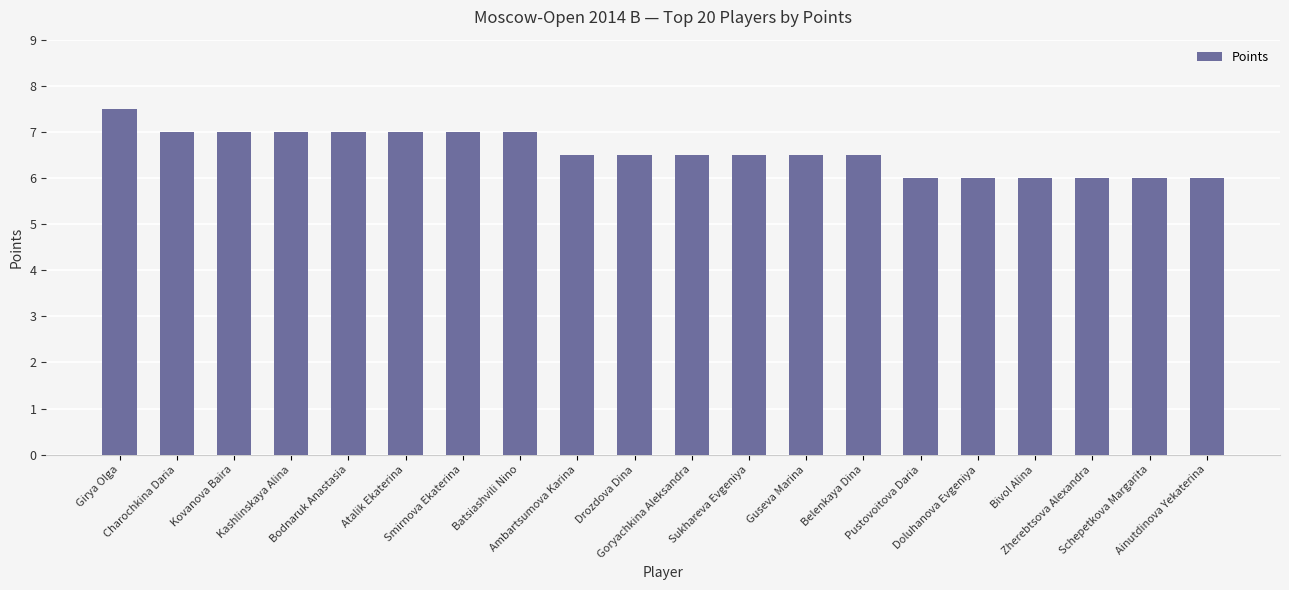

What is the label of the 8th bar from the left?

Batsiashvili Nino